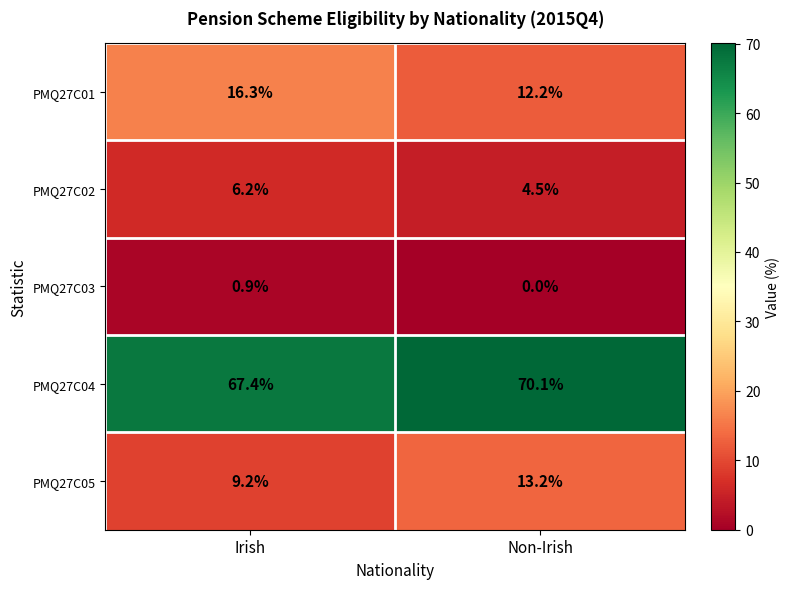

Is it true that PMQ27C04 equals 25.9 at Irish?

False